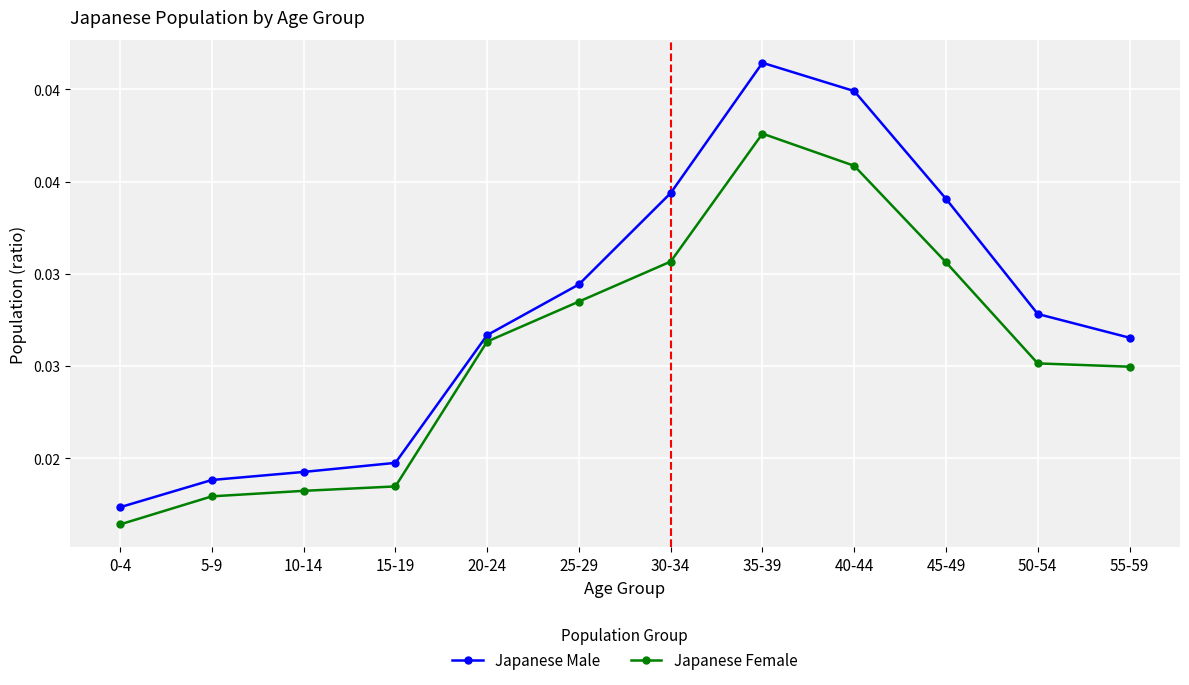

Is it true that Japanese Male equals 0.0 at 55-59?

False